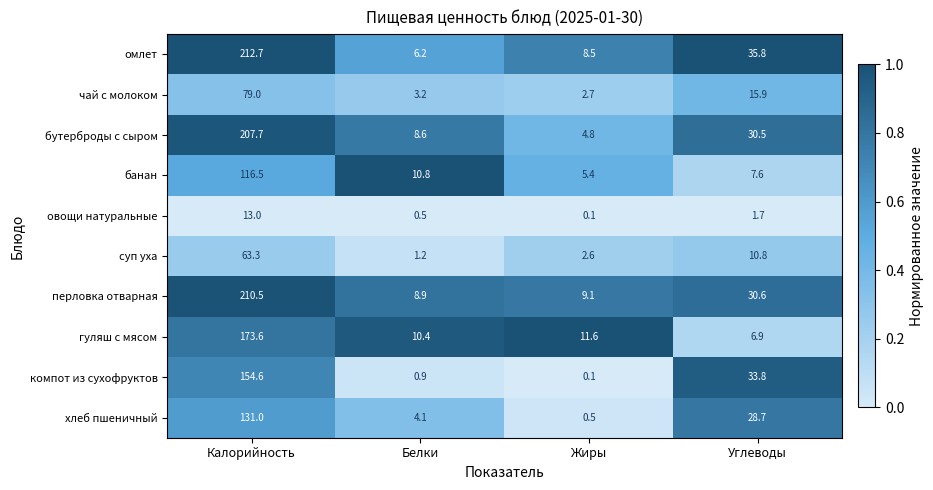

What is the difference between the second highest and second lowest values in the бутерброды с сыром series?

21.9